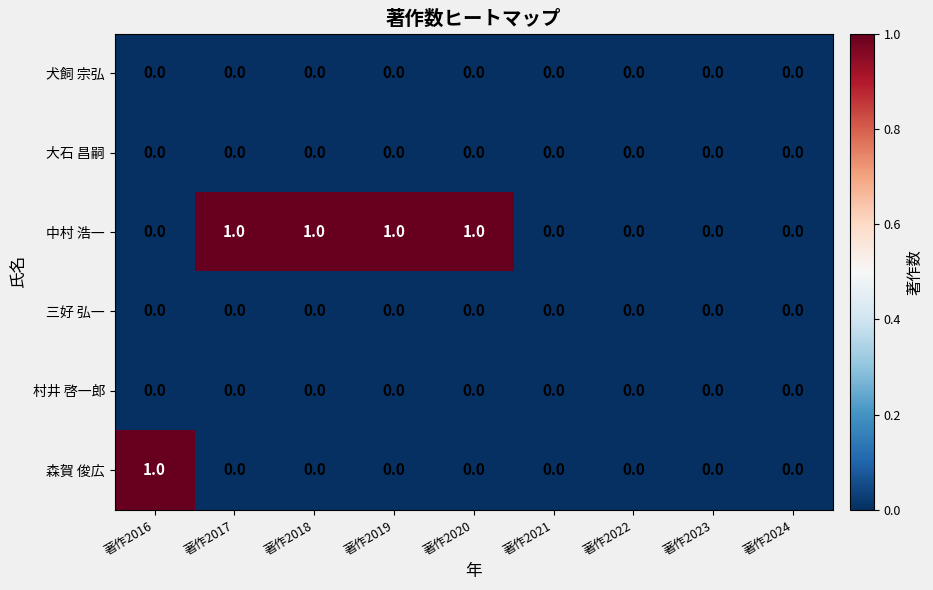

The 三好 弘一 series shows 0 at 著作2018. True or false?

True